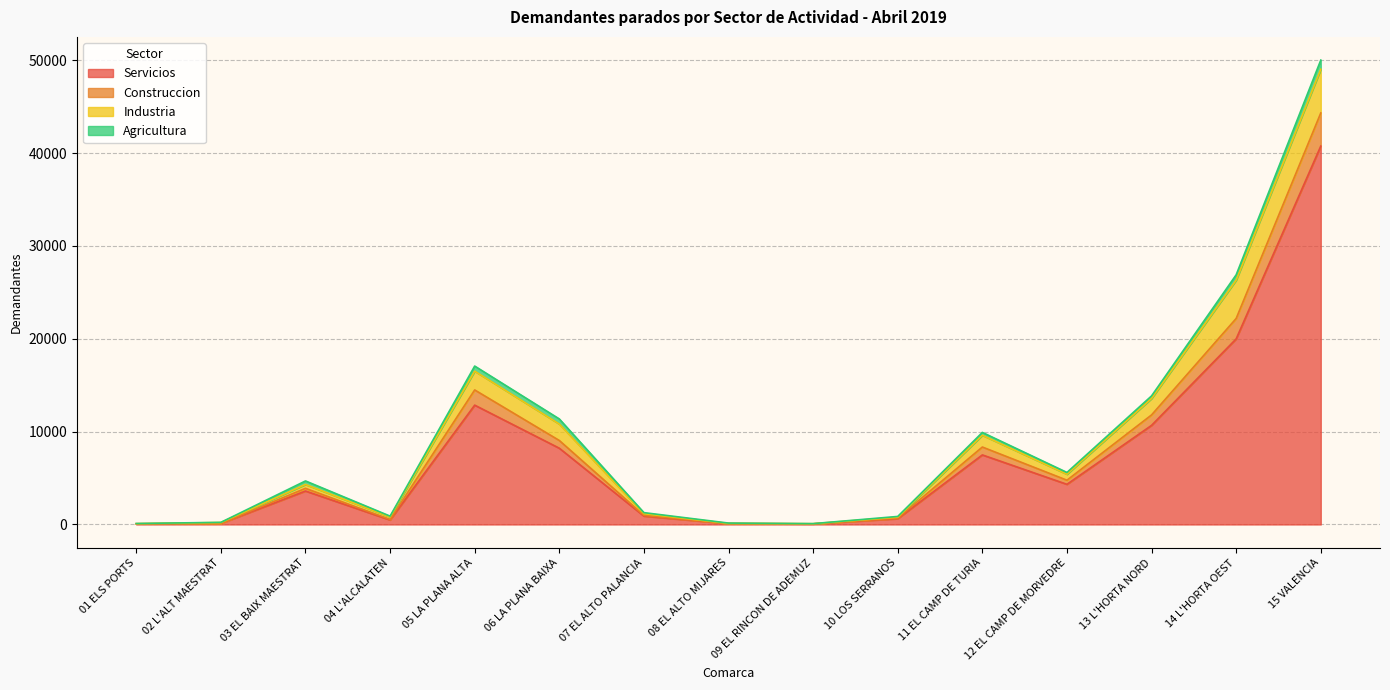

What is the maximum value for Servicios?

40757